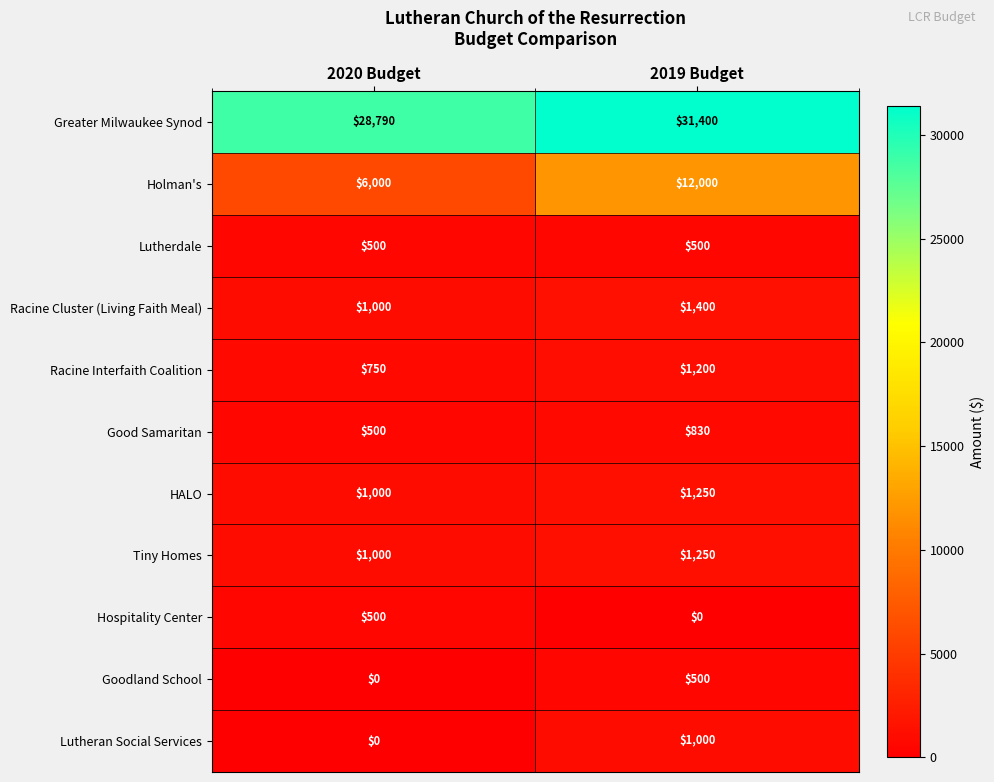

Reading left to right, transcribe all the data shown in this chart.

Greater Milwaukee Synod: 28790	31400
Holman's: 6000	12000
Lutherdale: 500	500
Racine Cluster (Living Faith Meal): 1000	1400
Racine Interfaith Coalition: 750	1200
Good Samaritan: 500	830
HALO: 1000	1250
Tiny Homes: 1000	1250
Hospitality Center: 500	0
Goodland School: 0	500
Lutheran Social Services: 0	1000